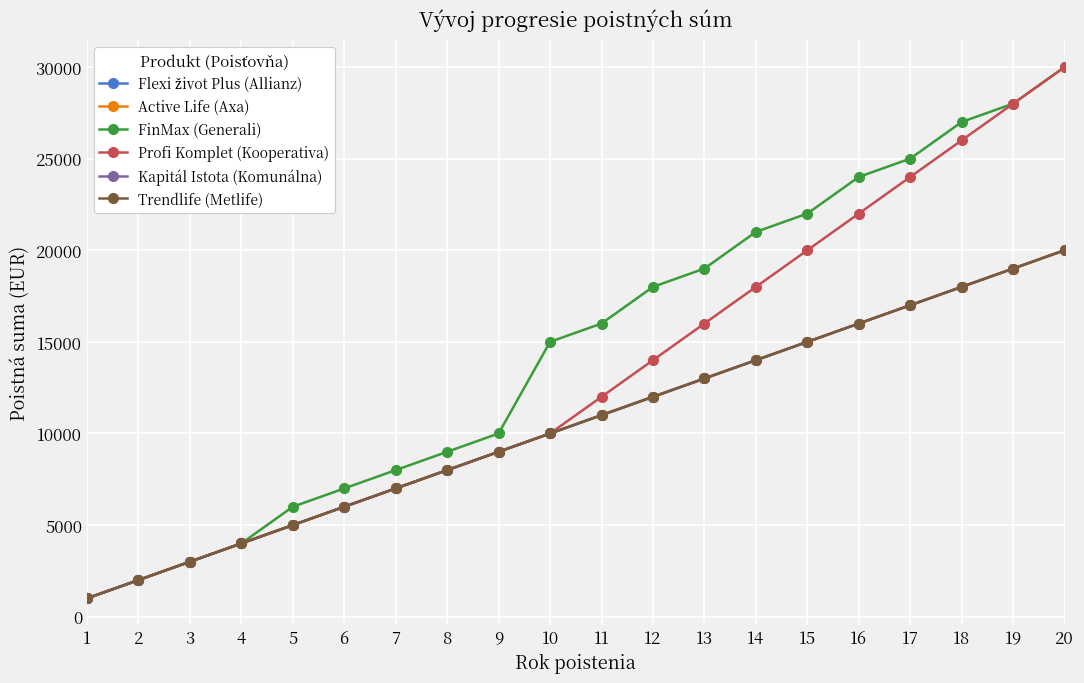

Reading left to right, what are all the values shown in this chart?

Flexi život Plus (Allianz): 1=1000	2=2000	3=3000	4=4000	5=5000	6=6000	7=7000	8=8000	9=9000	10=10000	11=11000	12=12000	13=13000	14=14000	15=15000	16=16000	17=17000	18=18000	19=19000	20=20000
Active Life (Axa): 1=1000	2=2000	3=3000	4=4000	5=5000	6=6000	7=7000	8=8000	9=9000	10=10000	11=11000	12=12000	13=13000	14=14000	15=15000	16=16000	17=17000	18=18000	19=19000	20=20000
FinMax (Generali): 1=1000	2=2000	3=3000	4=4000	5=6000	6=7000	7=8000	8=9000	9=10000	10=15000	11=16000	12=18000	13=19000	14=21000	15=22000	16=24000	17=25000	18=27000	19=28000	20=30000
Profi Komplet (Kooperativa): 1=1000	2=2000	3=3000	4=4000	5=5000	6=6000	7=7000	8=8000	9=9000	10=10000	11=12000	12=14000	13=16000	14=18000	15=20000	16=22000	17=24000	18=26000	19=28000	20=30000
Kapitál Istota (Komunálna): 1=1000	2=2000	3=3000	4=4000	5=5000	6=6000	7=7000	8=8000	9=9000	10=10000	11=11000	12=12000	13=13000	14=14000	15=15000	16=16000	17=17000	18=18000	19=19000	20=20000
Trendlife (Metlife): 1=1000	2=2000	3=3000	4=4000	5=5000	6=6000	7=7000	8=8000	9=9000	10=10000	11=11000	12=12000	13=13000	14=14000	15=15000	16=16000	17=17000	18=18000	19=19000	20=20000